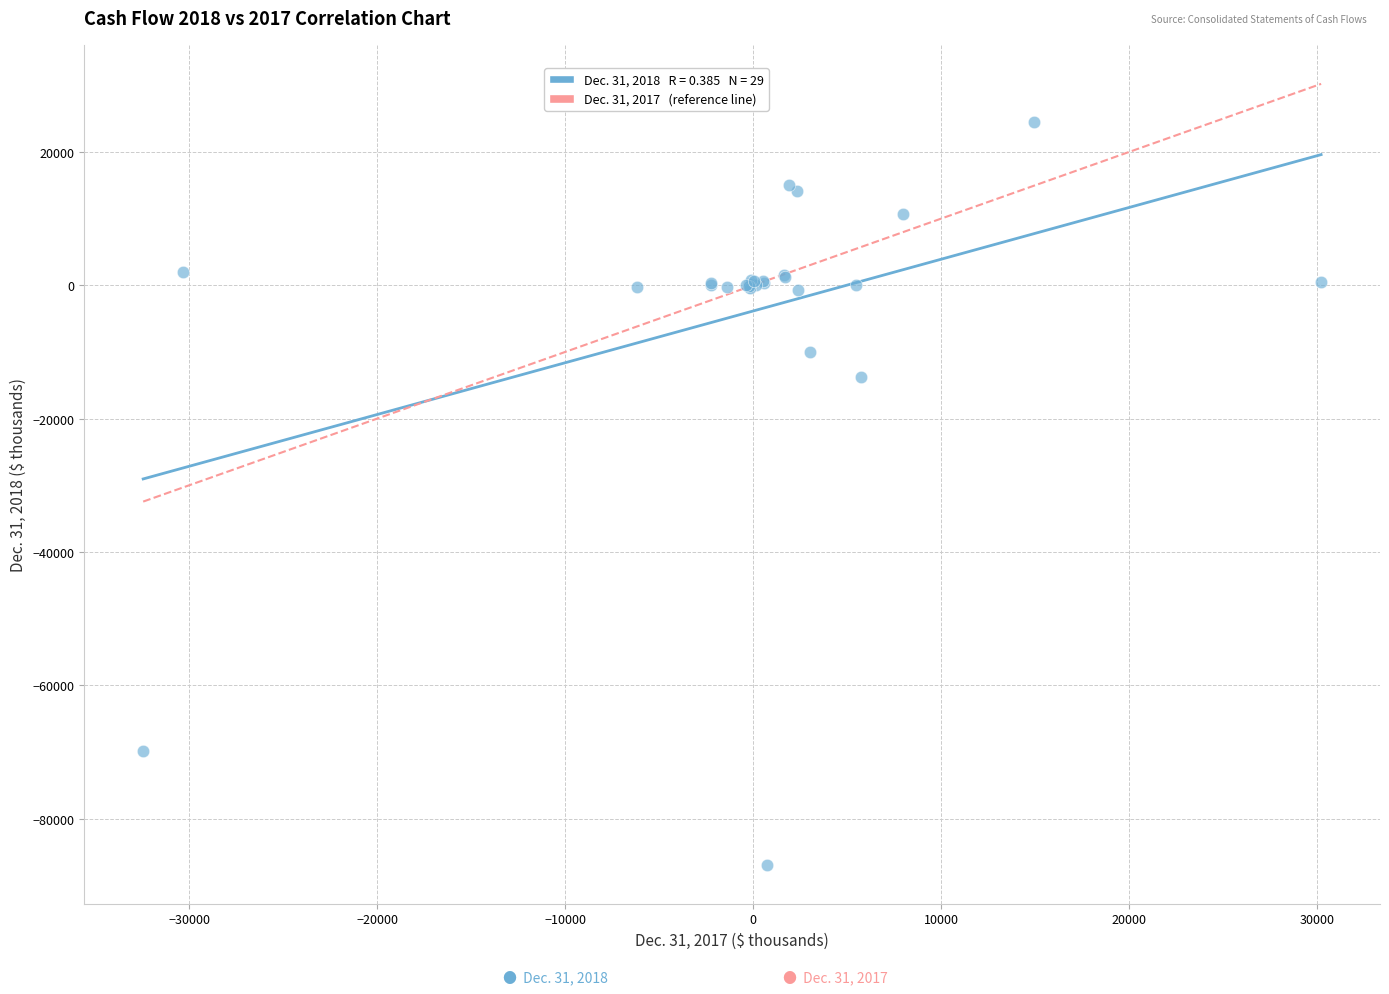

What Y value in the scatter plot is closest to -31212?

-13695